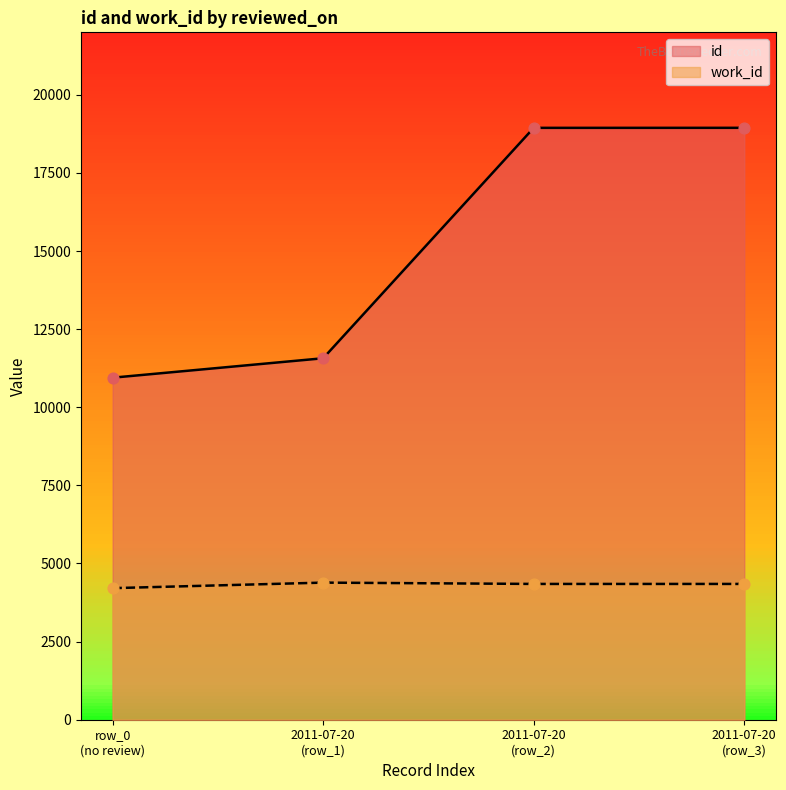

Which series has the largest Y range (max minus min)?

id